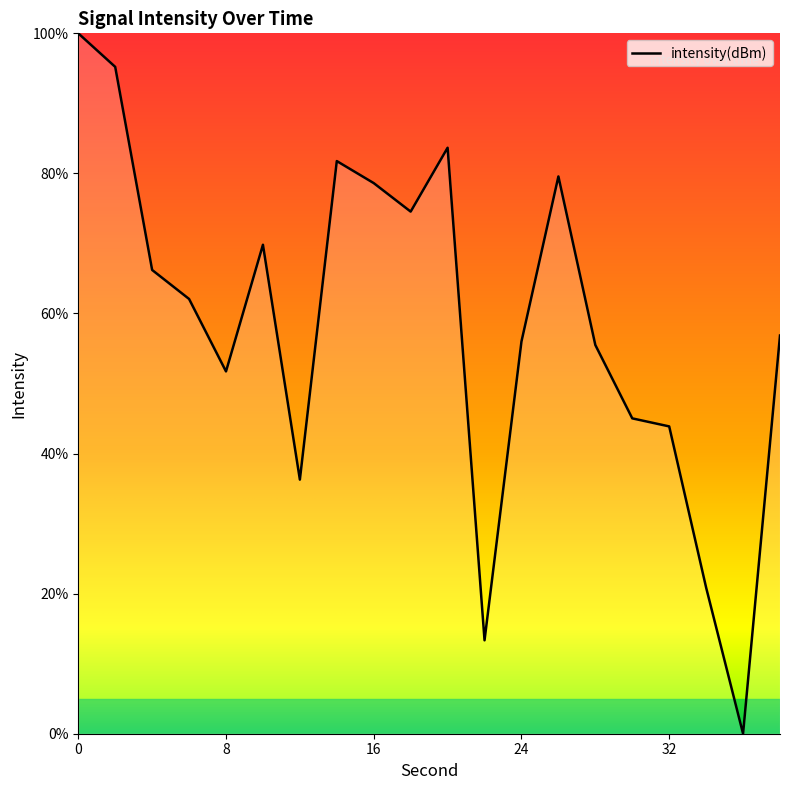

What is the average value?

58.5